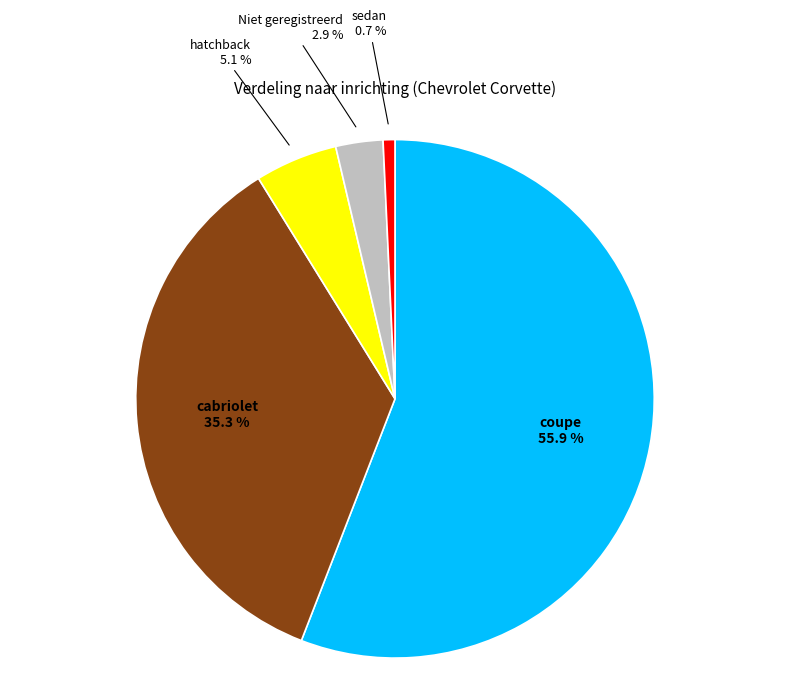

What is the majority slice?

coupe